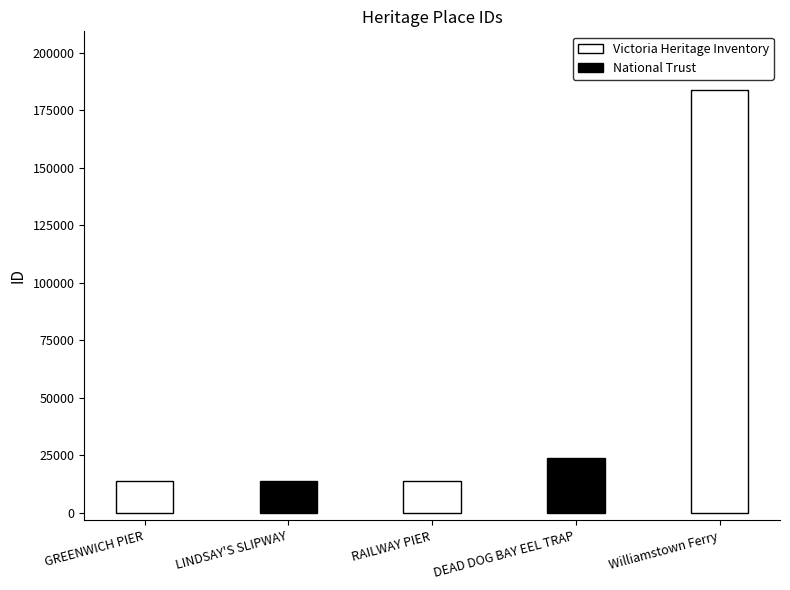

Rank the categories by value from highest to lowest.

Williamstown Ferry, DEAD DOG BAY EEL TRAP, RAILWAY PIER, LINDSAY'S SLIPWAY, GREENWICH PIER